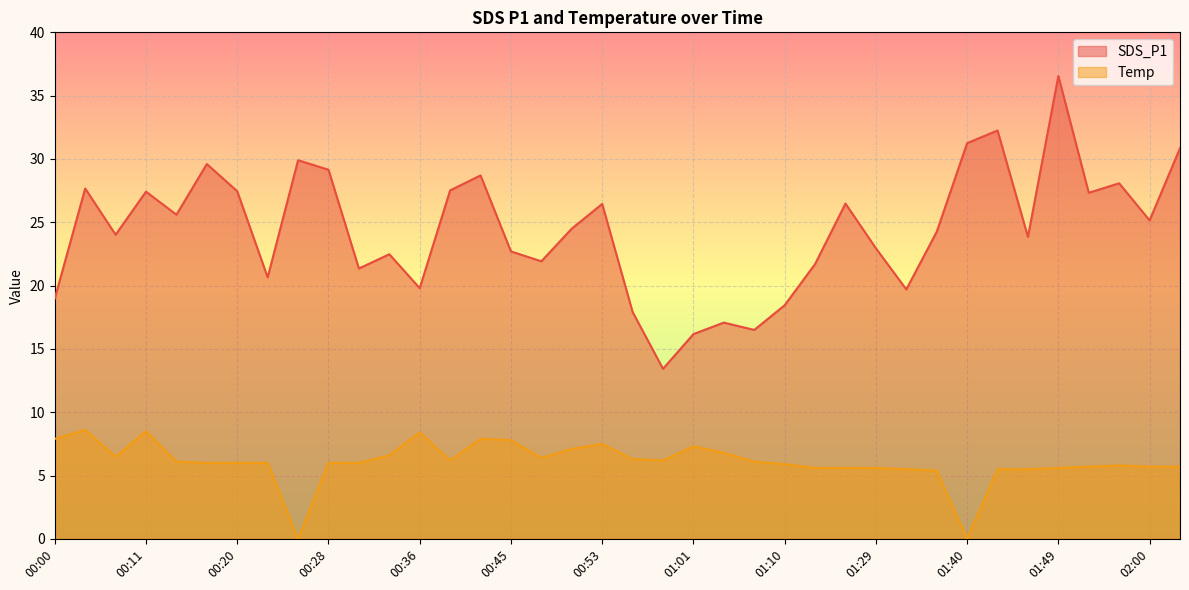

What is the difference between the Temp values at 00:28 and 00:58?

0.2